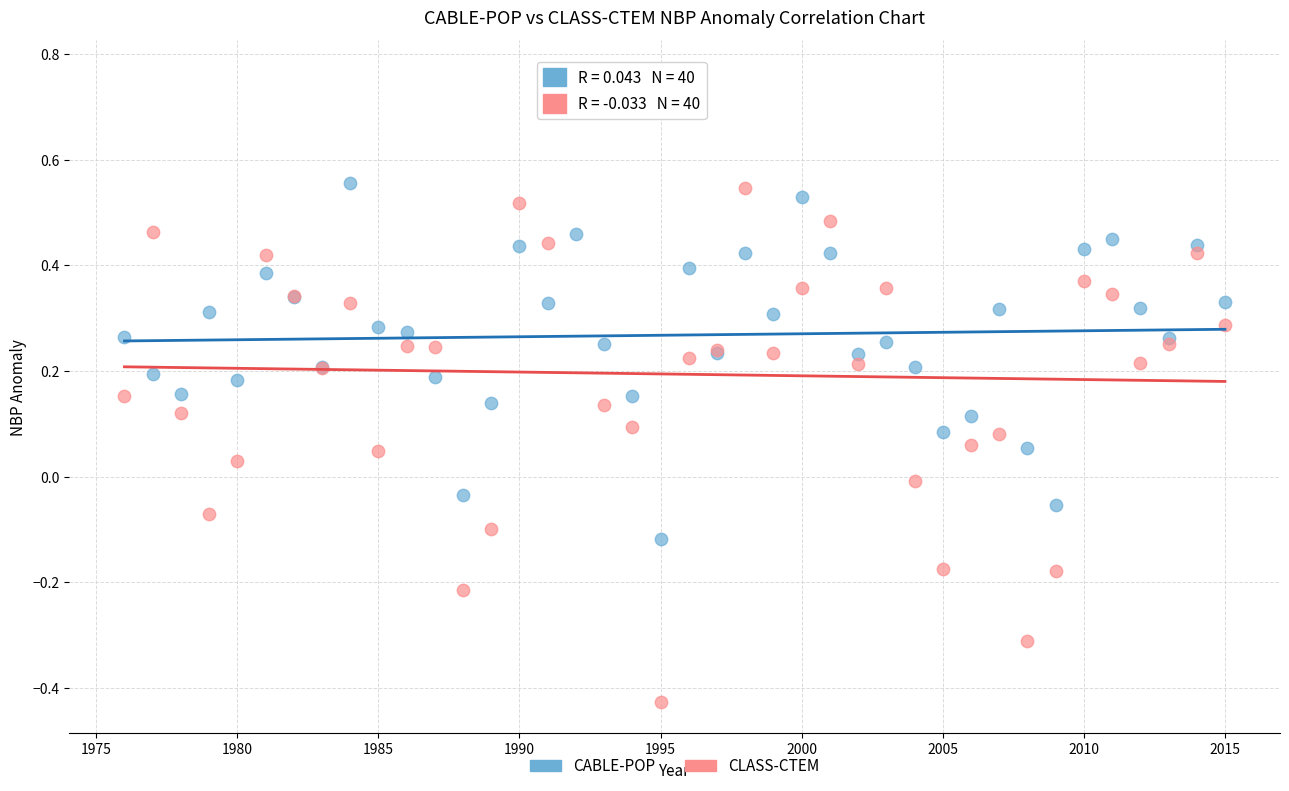

Which series reaches the minimum Y coordinate?

CLASS-CTEM